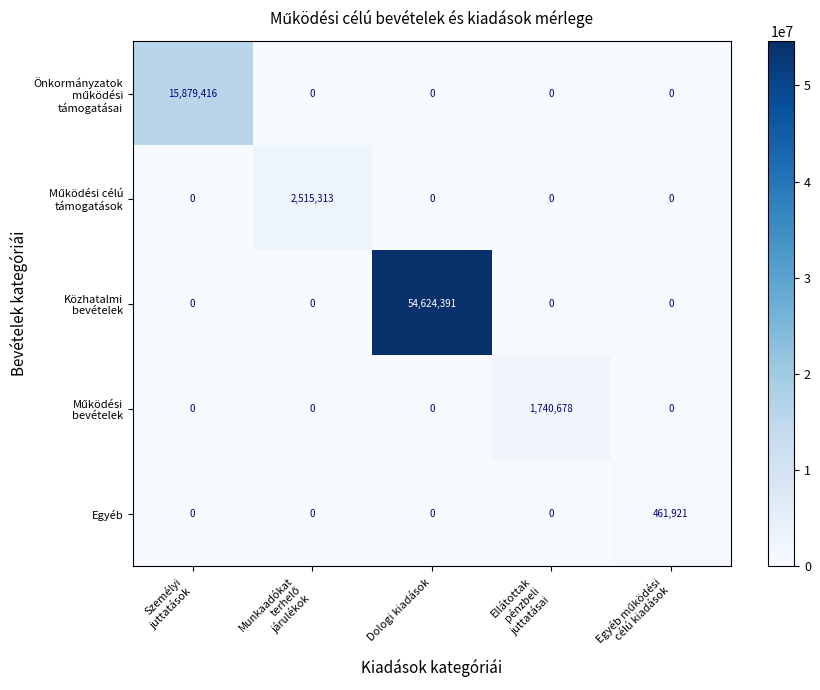

What is the maximum value shown in the chart?

54624391